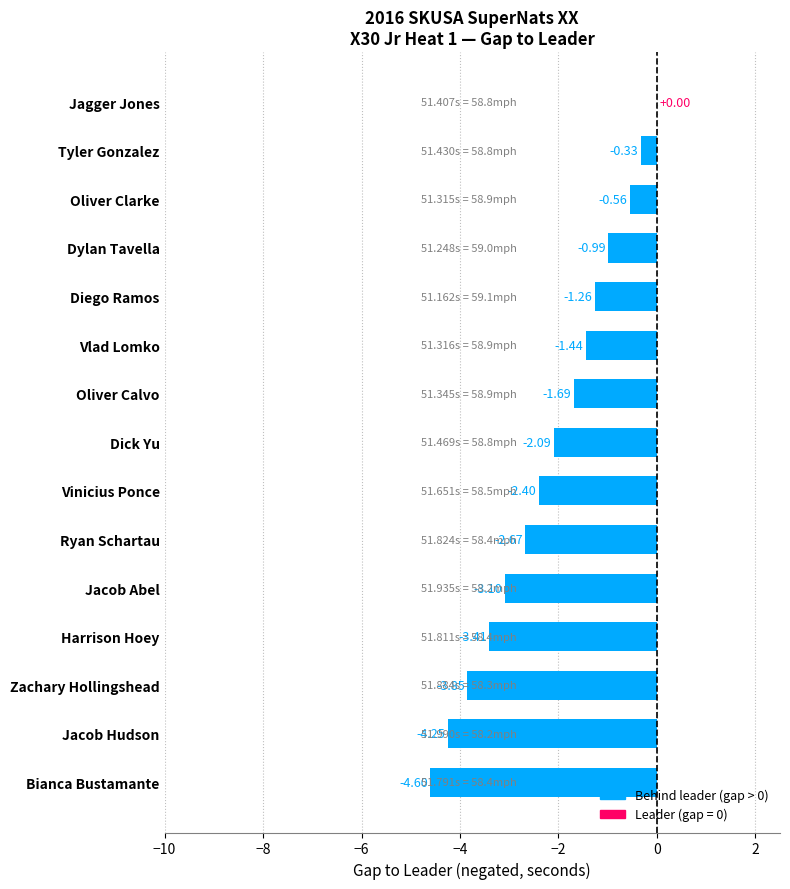

How many data points are above -2?

7